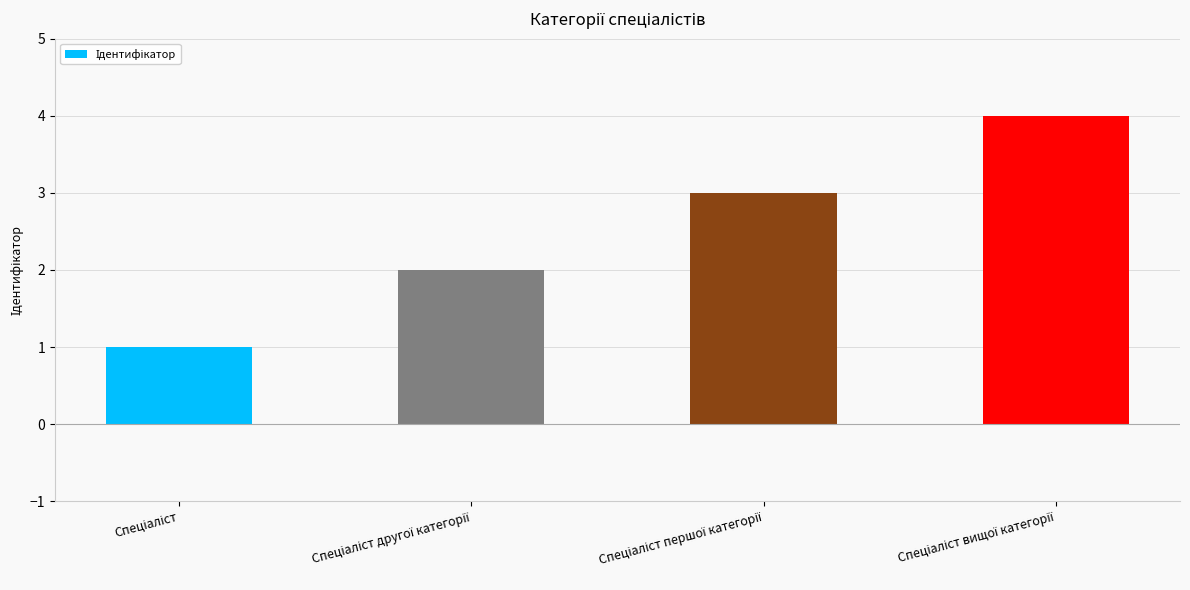

What is the maximum value shown in the chart?

4